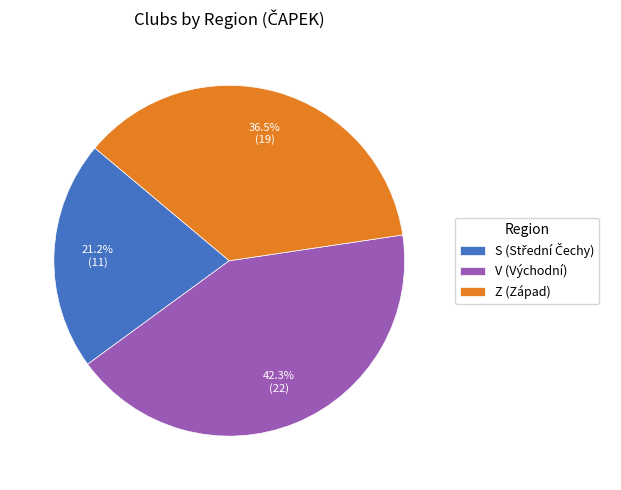

Is there any slice that represents more than half of the pie?

No